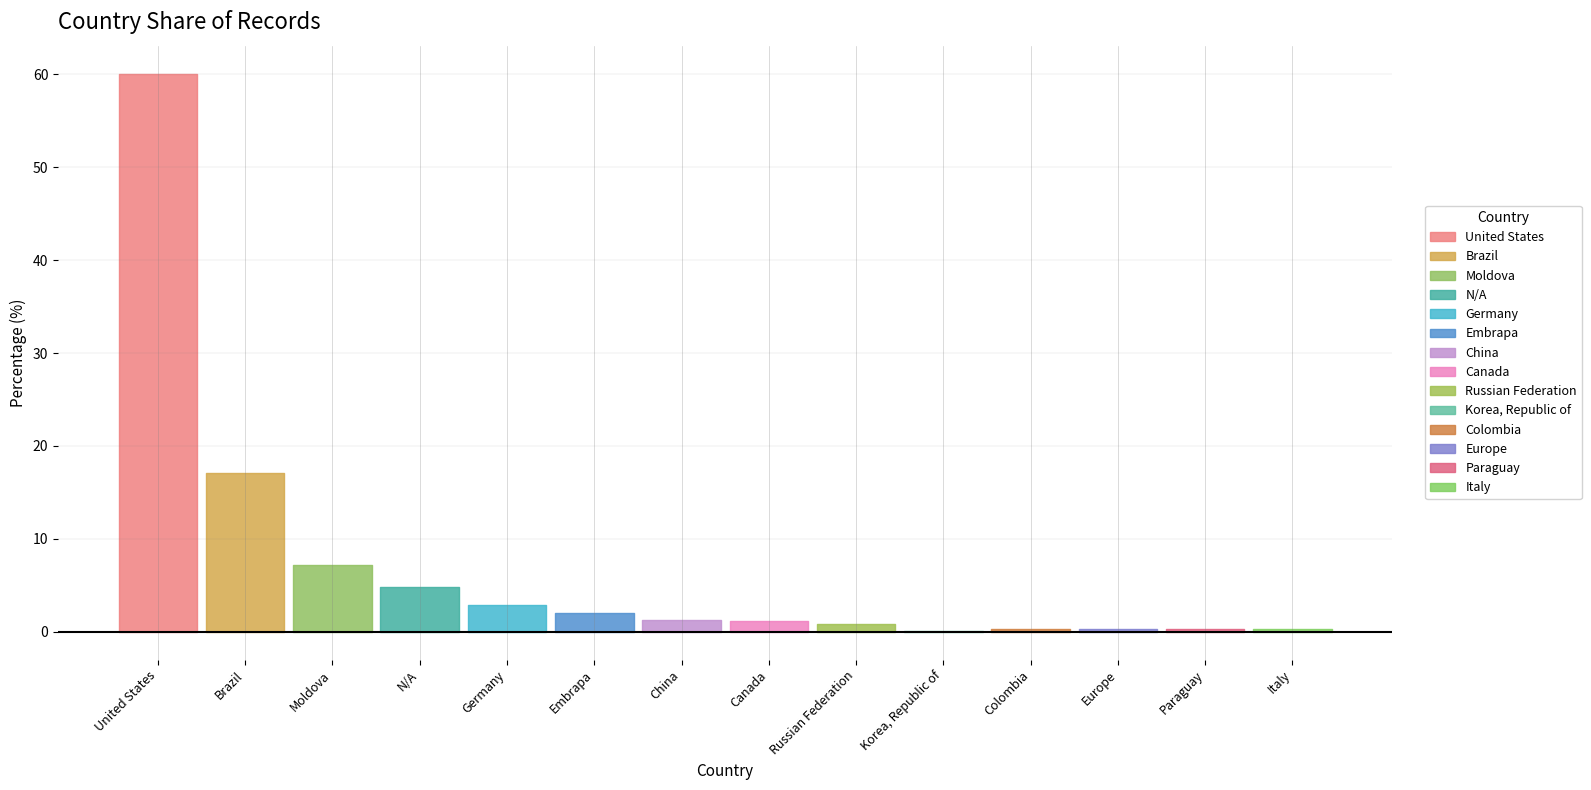

What is the ratio of the value at Embrapa to the value at Germany?

0.7